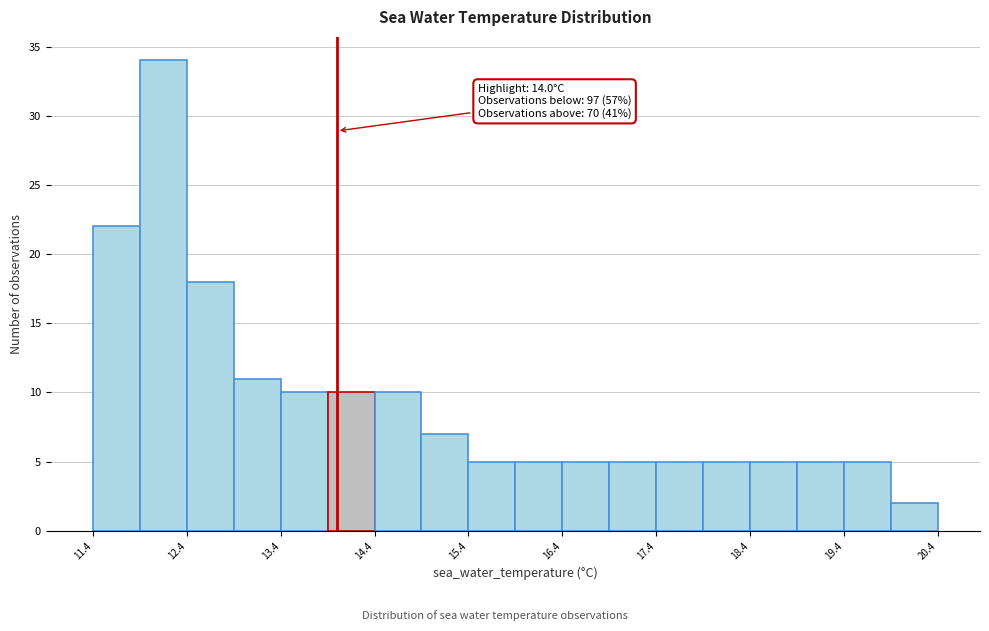

Which range on the x-axis has the tallest bar?

11.9 to 12.4